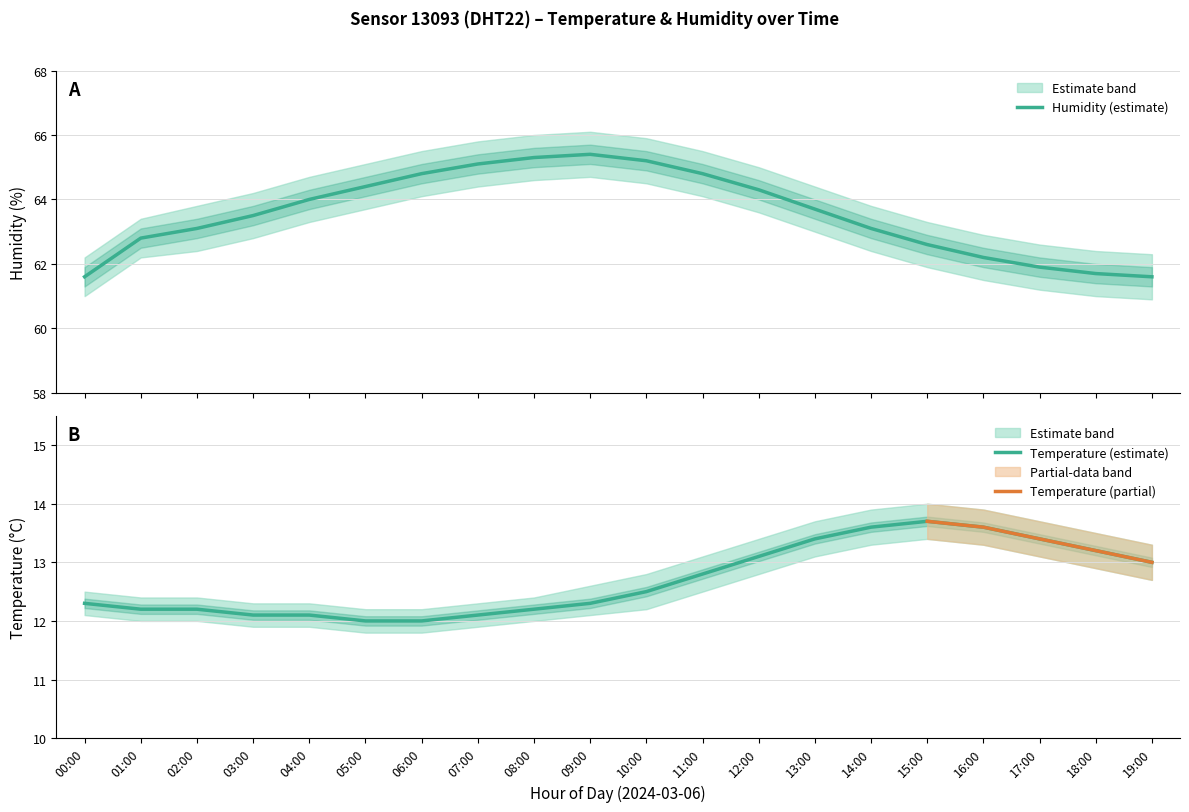

True or false: humidity_lower and temperature_lower intersect in this chart.

False